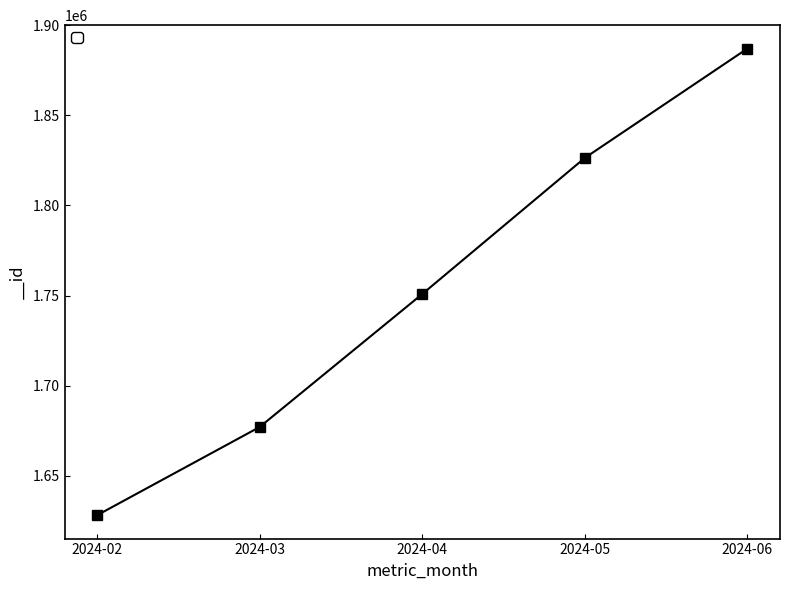

Is it true that the value at 2024-02 is 1628147?

True